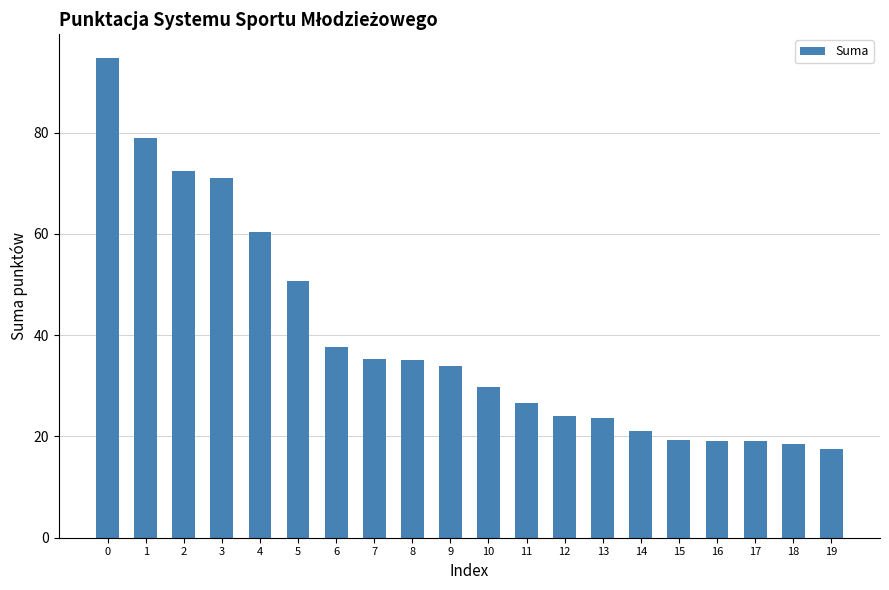

Between 15 and 5, which is larger?

5